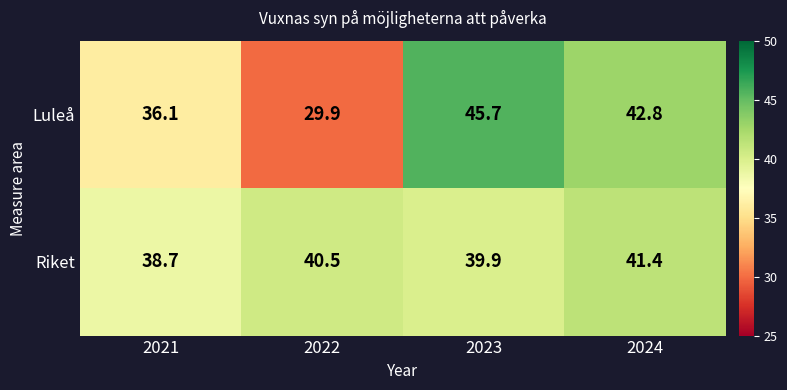

What is the sum of the Luleå values at 2024 and 2021?

78.9